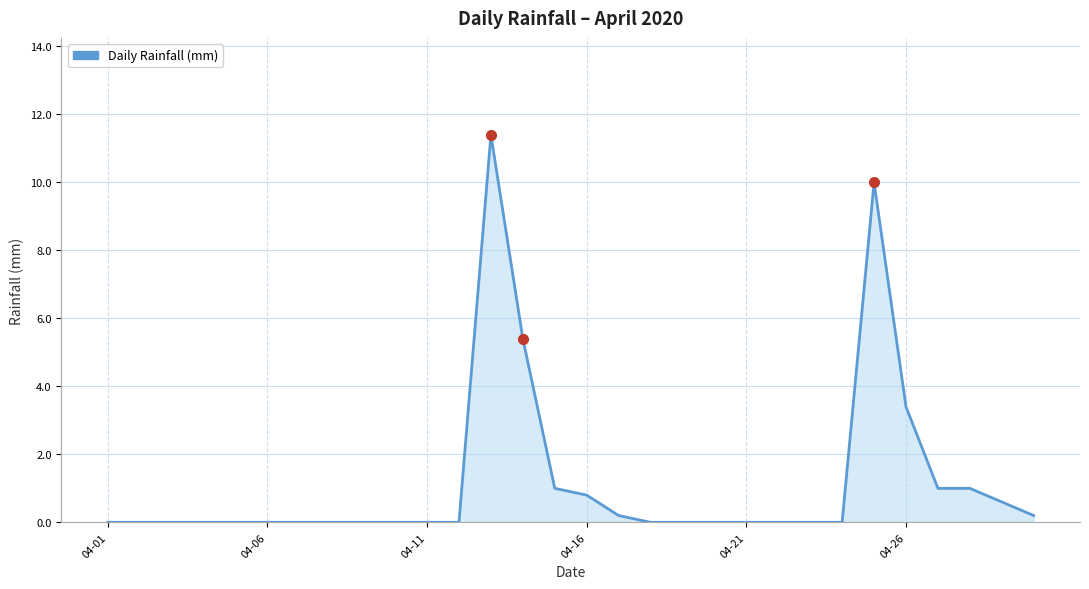

What is the greatest value displayed?

11.4